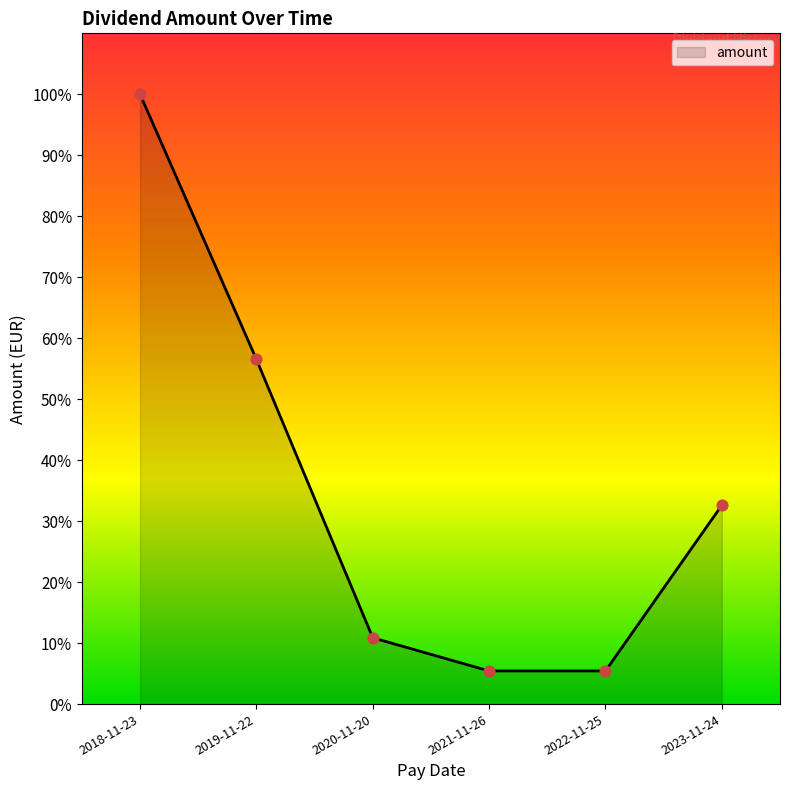

Between 2021-11-26 and 2018-11-23, which is larger?

2018-11-23